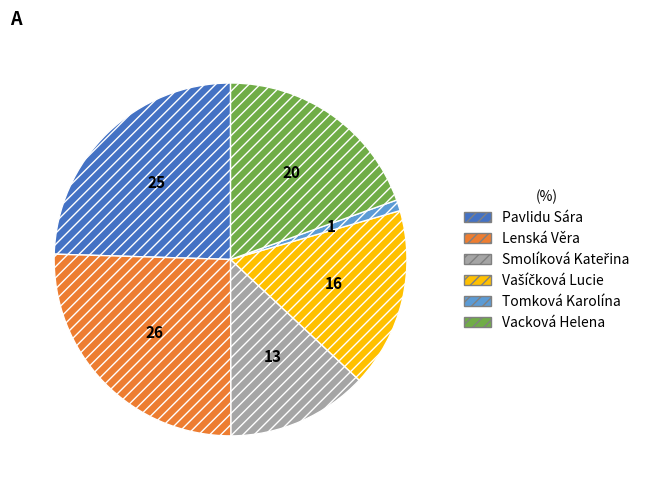

Does any single category account for the majority?

No